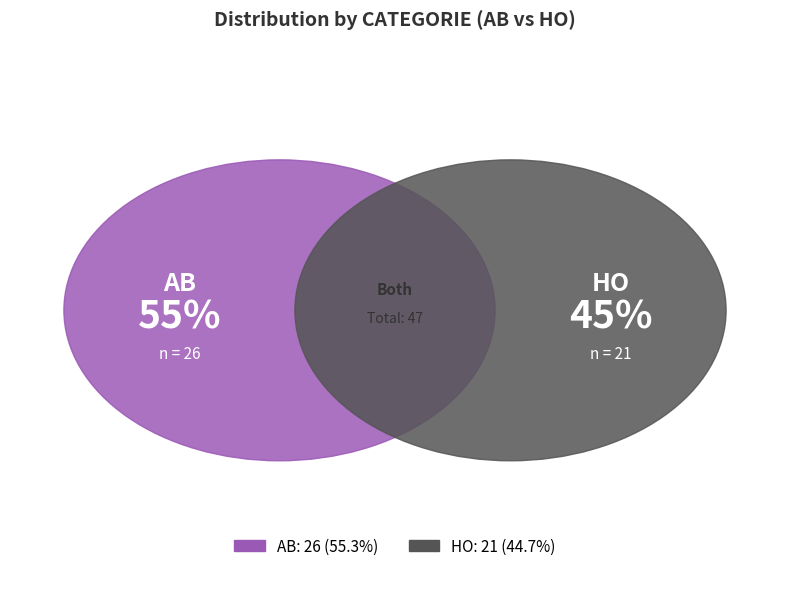

To the nearest percent, what portion does AB represent?

55%